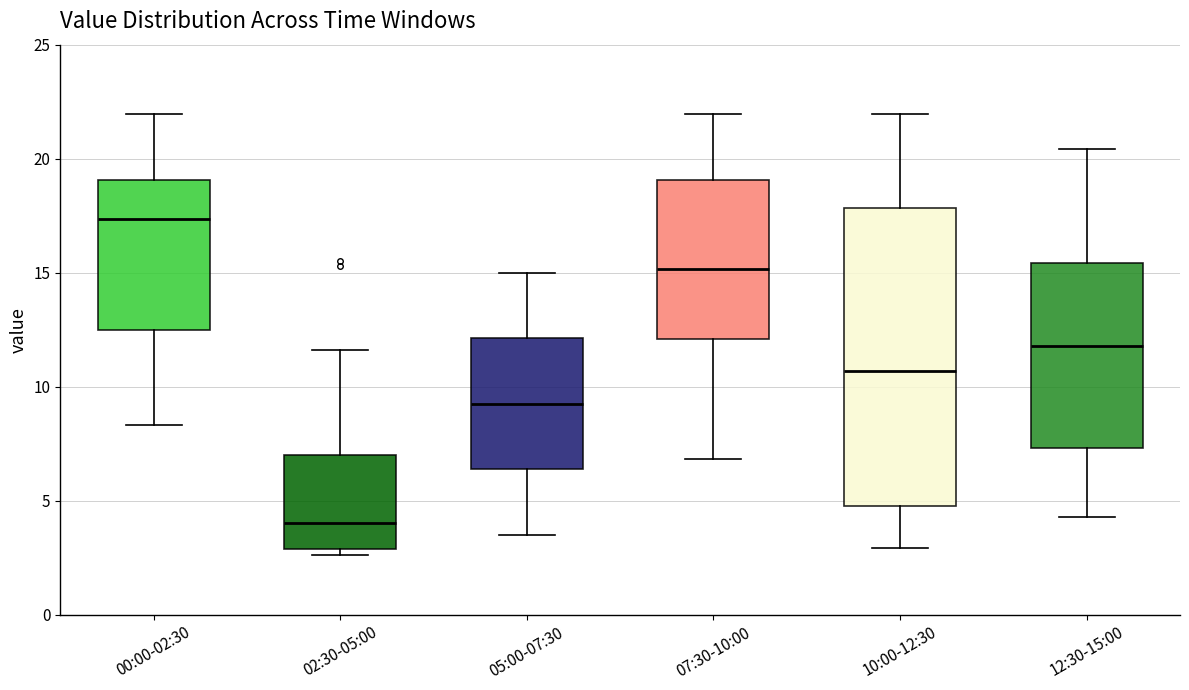

Comparing the boxes themselves (not the whiskers), which one is the tallest?

10:00-12:30